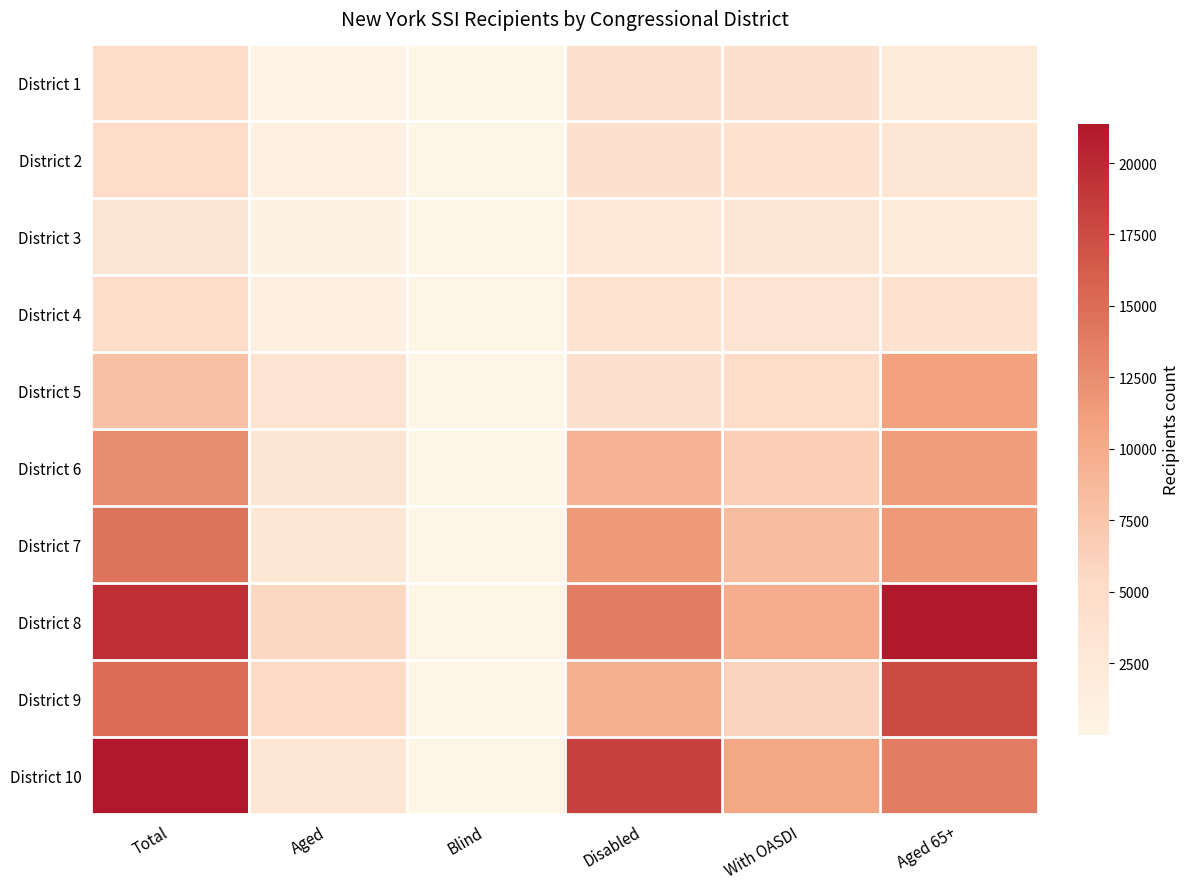

Reading left to right, what are all the values shown in this chart?

District 1: Total=4627	Aged=348	Blind=20	Disabled=4258	With OASDI=3980	Aged 65+=2108
District 2: Total=4953	Aged=696	Blind=10	Disabled=4247	With OASDI=3905	Aged 65+=3033
District 3: Total=3099	Aged=494	Blind=17	Disabled=2587	With OASDI=2980	Aged 65+=2124
District 4: Total=4765	Aged=1041	Blind=23	Disabled=3701	With OASDI=3540	Aged 65+=3873
District 5: Total=7859	Aged=3657	Blind=31	Disabled=4170	With OASDI=5099	Aged 65+=10869
District 6: Total=12503	Aged=3139	Blind=31	Disabled=9332	With OASDI=6512	Aged 65+=11196
District 7: Total=14500	Aged=2863	Blind=53	Disabled=11583	With OASDI=8340	Aged 65+=11530
District 8: Total=19449	Aged=5756	Blind=69	Disabled=13623	With OASDI=9784	Aged 65+=21321
District 9: Total=14860	Aged=5296	Blind=41	Disabled=9522	With OASDI=5940	Aged 65+=17495
District 10: Total=21361	Aged=2987	Blind=63	Disabled=18310	With OASDI=10476	Aged 65+=13777